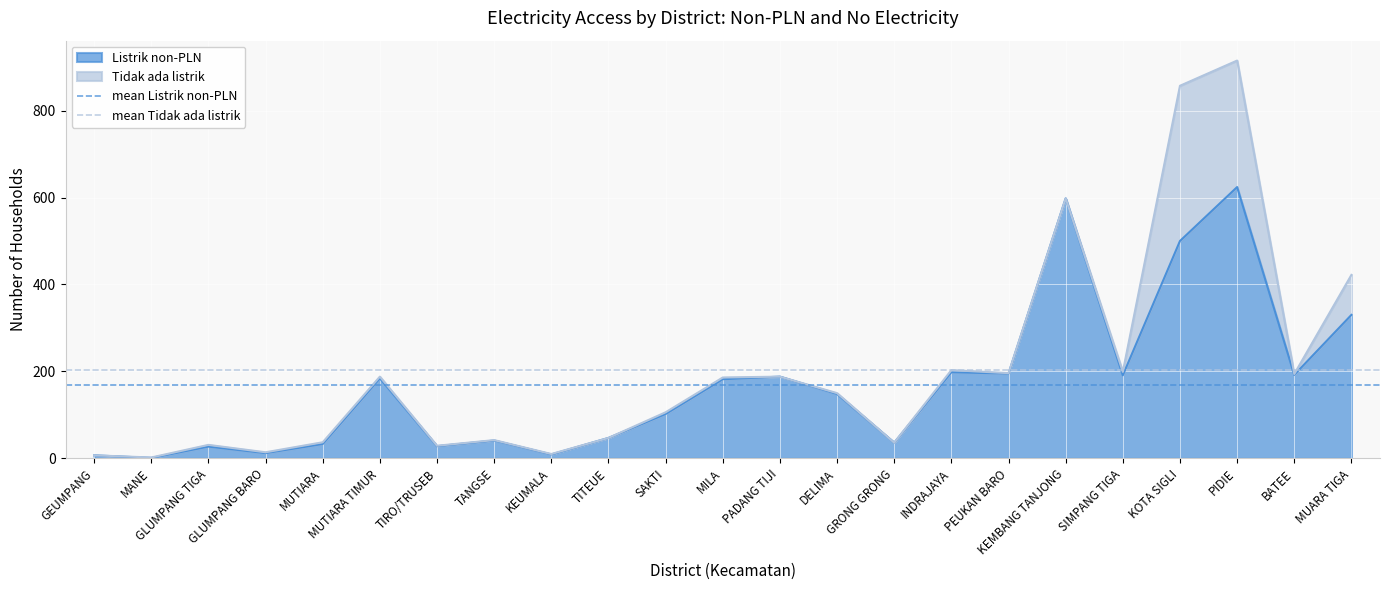

True or false: Listrik non-PLN has a value of 136 at SAKTI.

False